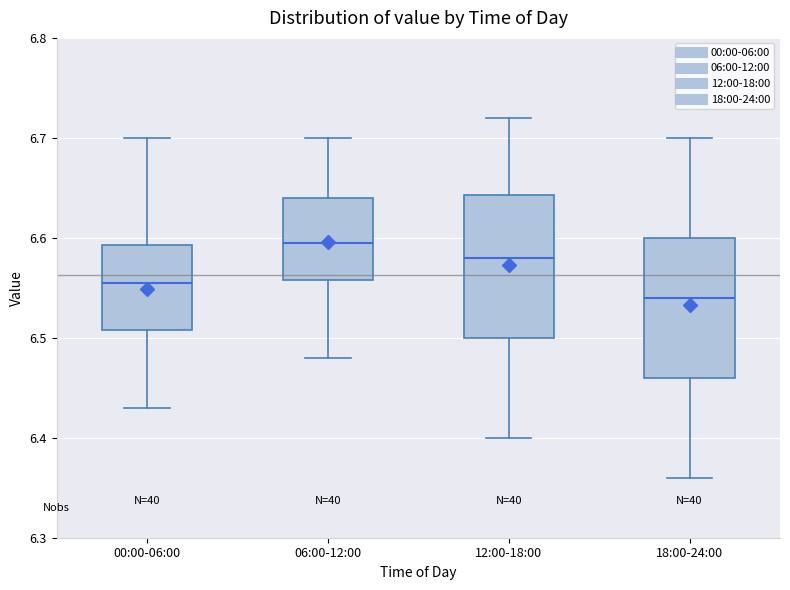

Which box has the lowest median line?

18:00-24:00